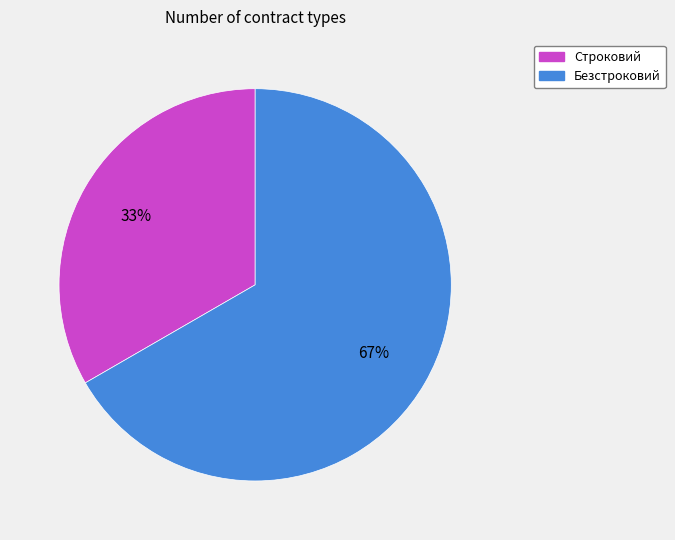

To the nearest percent, what is the combined percentage of Безстроковий and Строковий?

100%